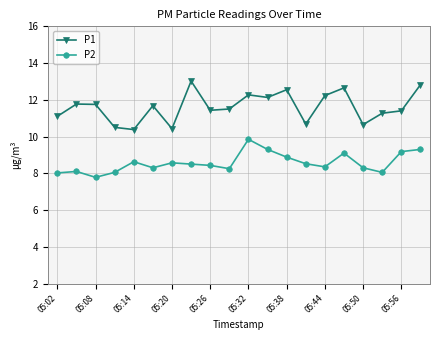

What is the difference between the maximum and second lowest values in the P2 series?

1.8